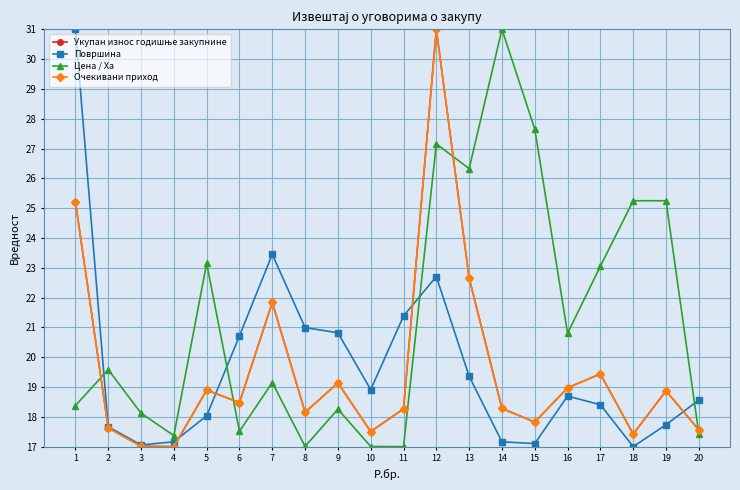

Is this an area chart (filled region under the line)?

No